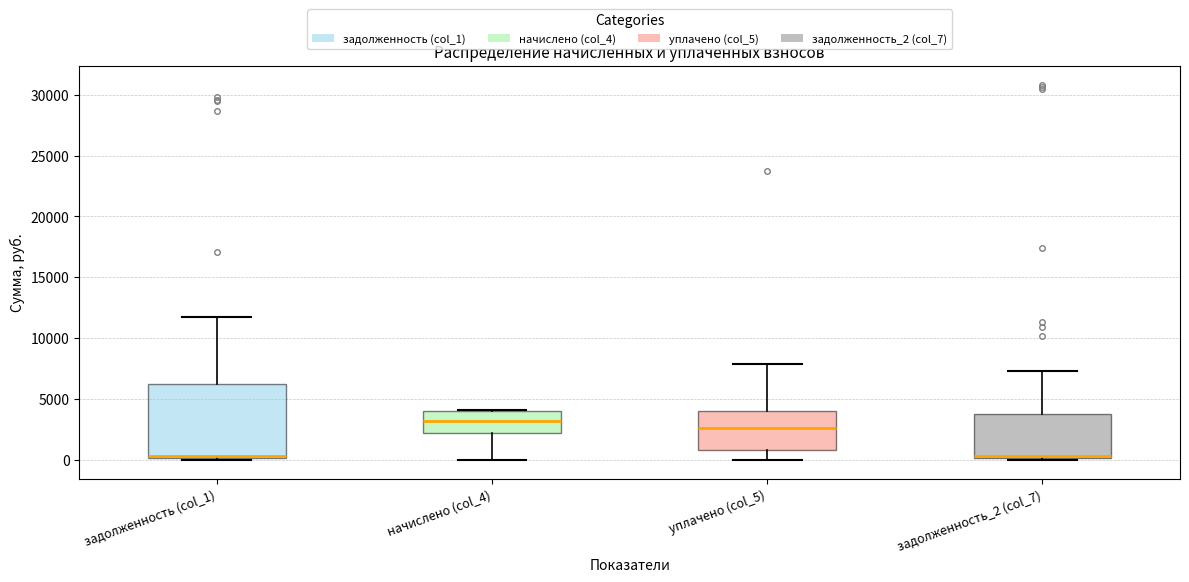

Where is the upper edge of the box for начислено (col_4) on the y-axis? The values are not printed on the chart, so give them approximately, as read against the axis.

4000